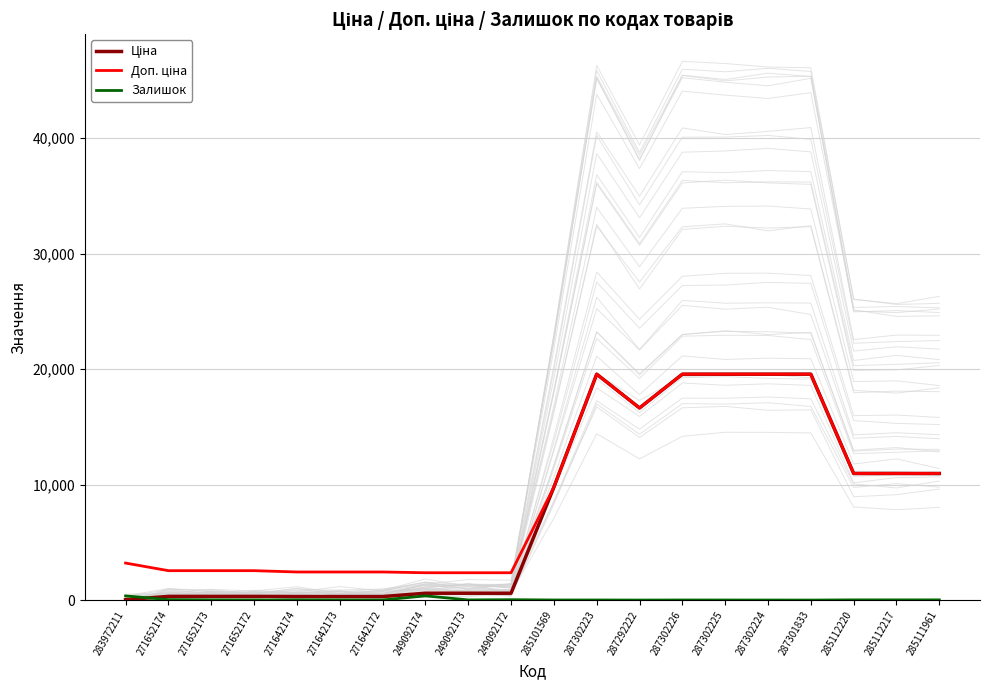

How many lines are shown in the chart?

3